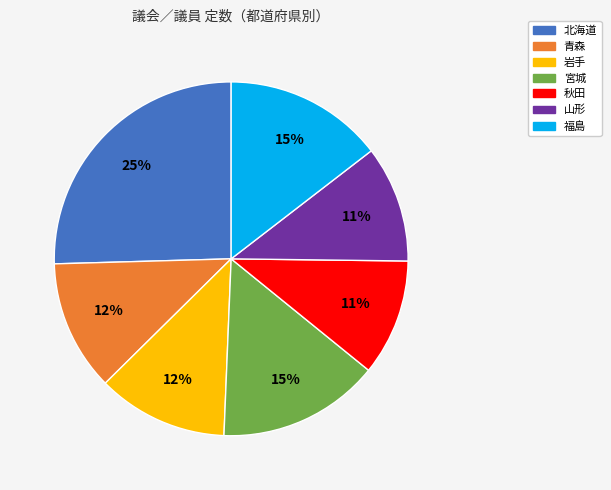

Which has a higher value, 岩手 or 宮城?

宮城